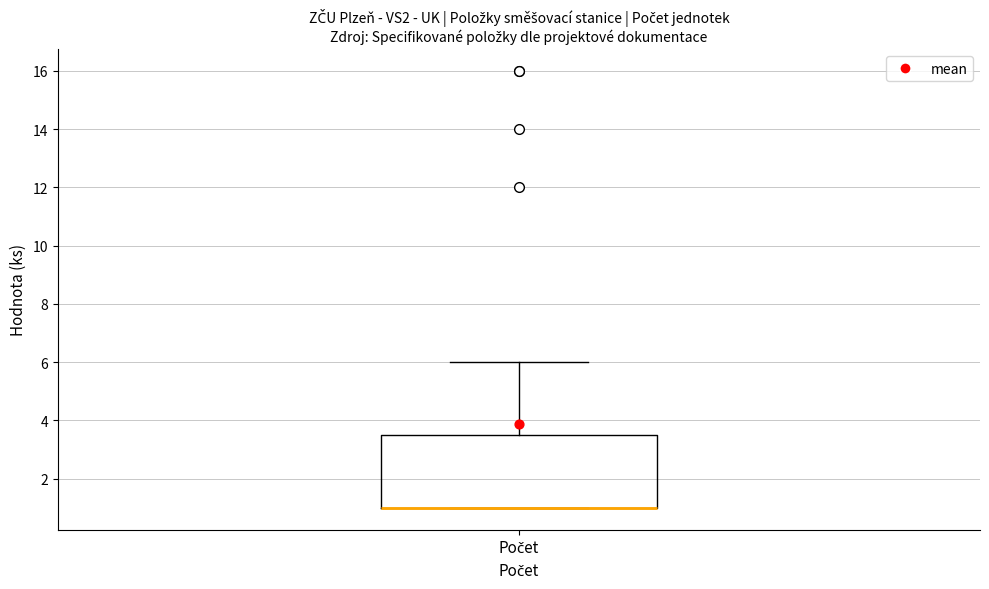

Transcribe this box plot: give where the median line is, the range the box spans, and where the two whiskers end, as read against the y-axis. The values are not printed on the chart, so give them approximately, as read against the axis.

median 1.0 (drawn on the box's lower edge), box 1.0 to 3.6, whiskers 1.0 to 6.0